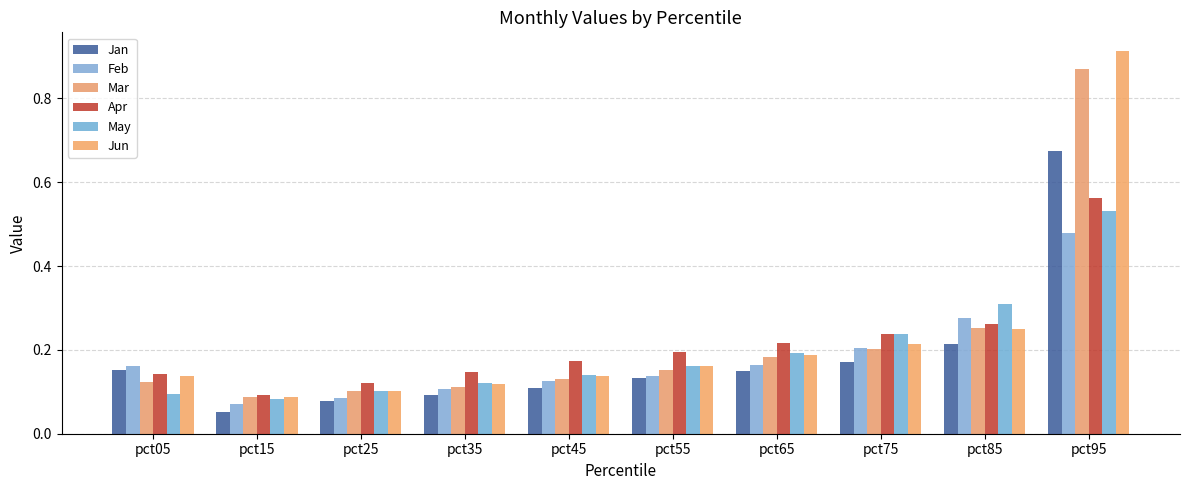

Does the chart contain any negative values?

No